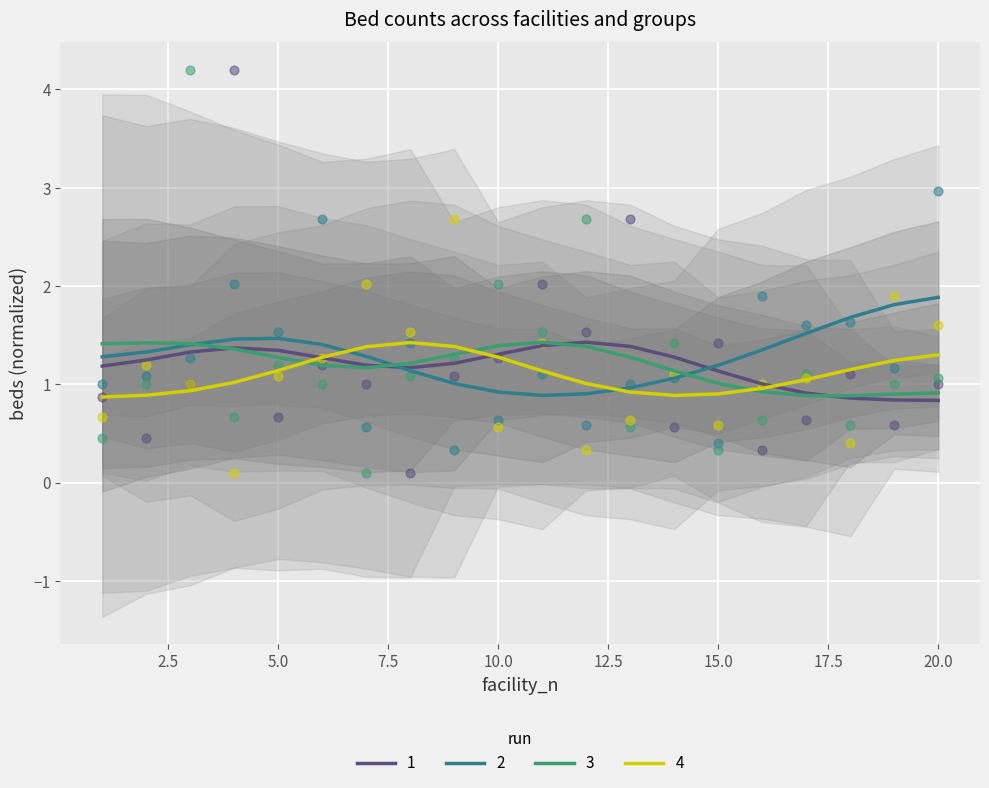

At how many categories does at least one series exceed 0?

20